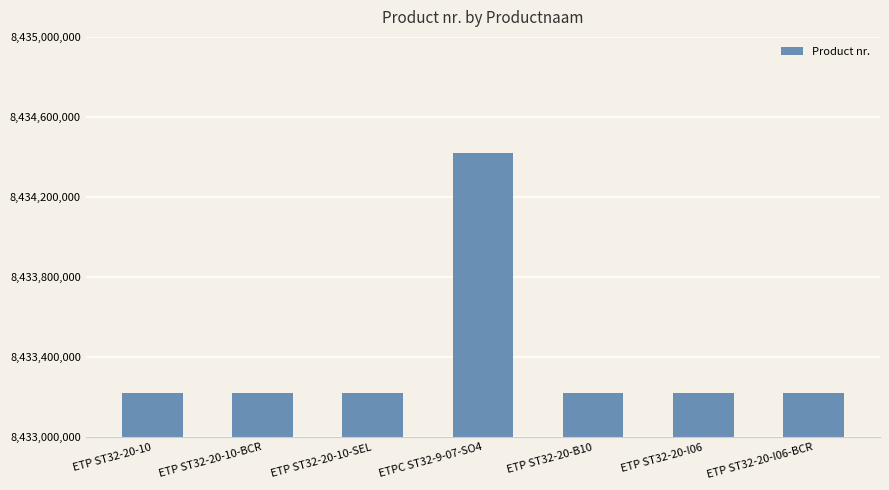

What is the difference between the maximum and minimum values?

1198408